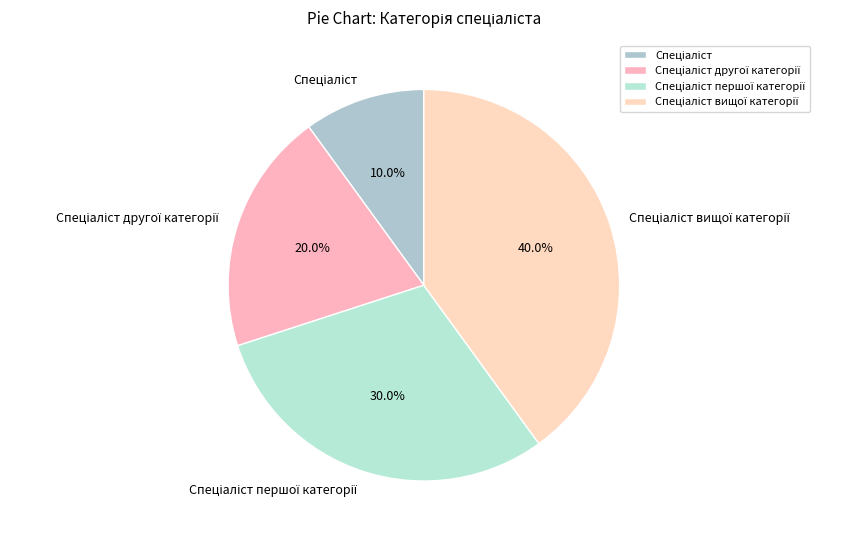

Is there a majority slice in this chart?

No